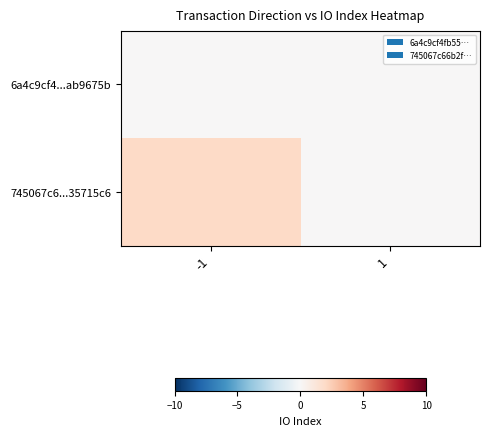

At which category is the sum across all series the highest?

-1